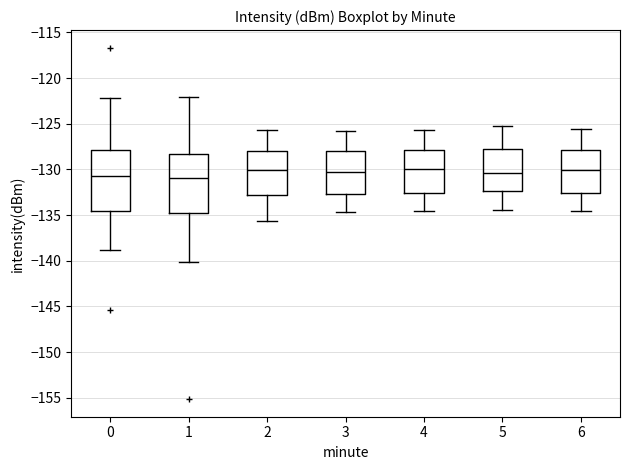

Where does the median line of the box at x = 6 sit on the y-axis? The values are not printed on the chart, so give them approximately, as read against the axis.

-130.0